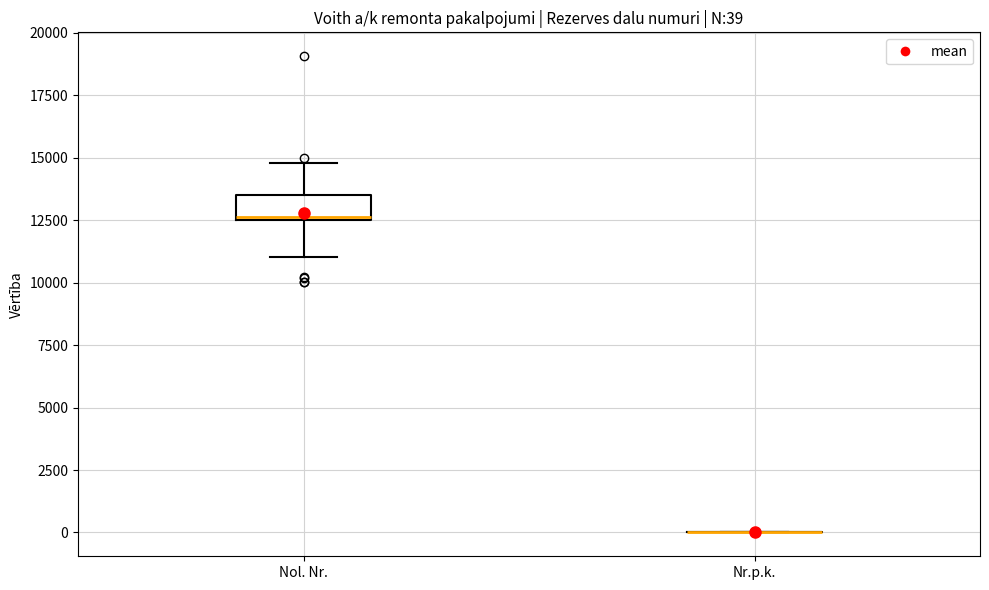

Which box is the tallest, from its lower edge to its upper edge?

Nol. Nr.